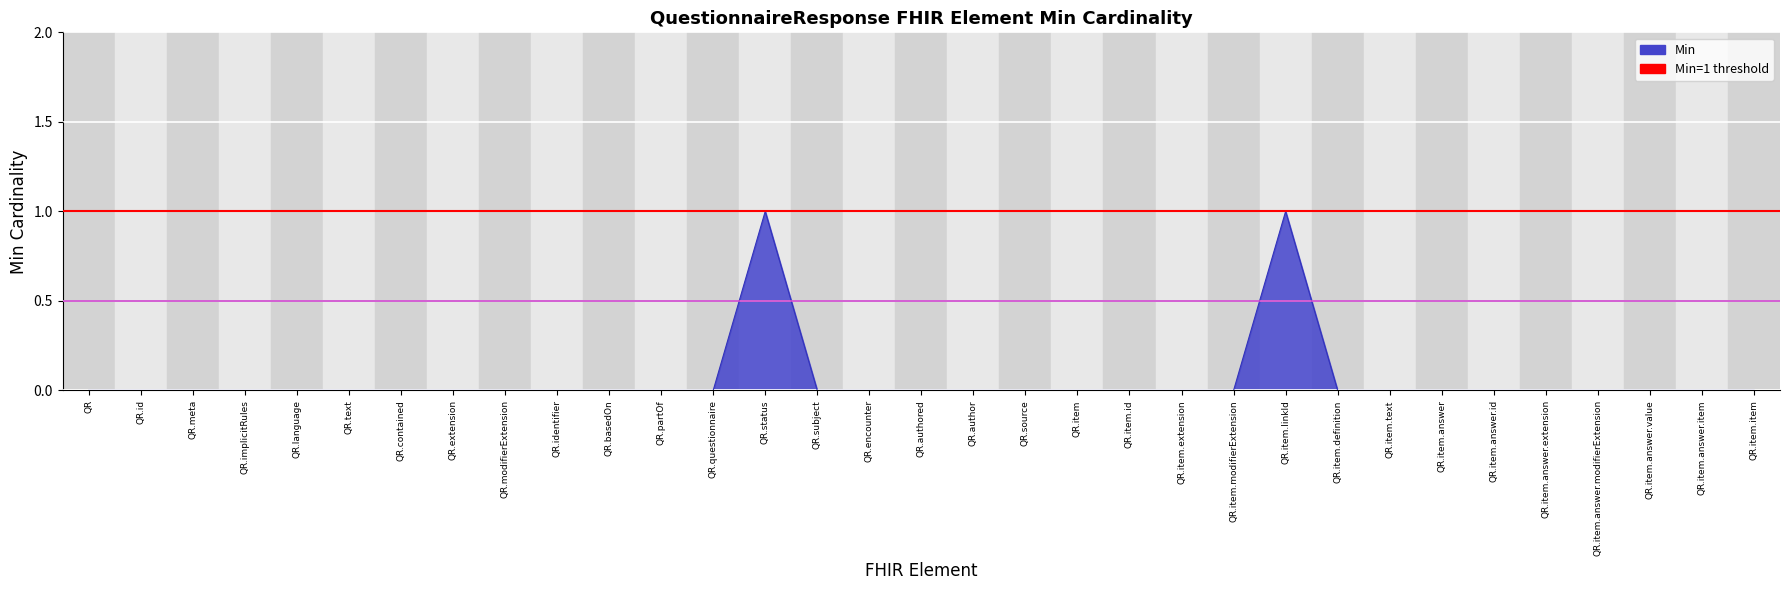

Which label corresponds to the smallest value in the chart?

QR